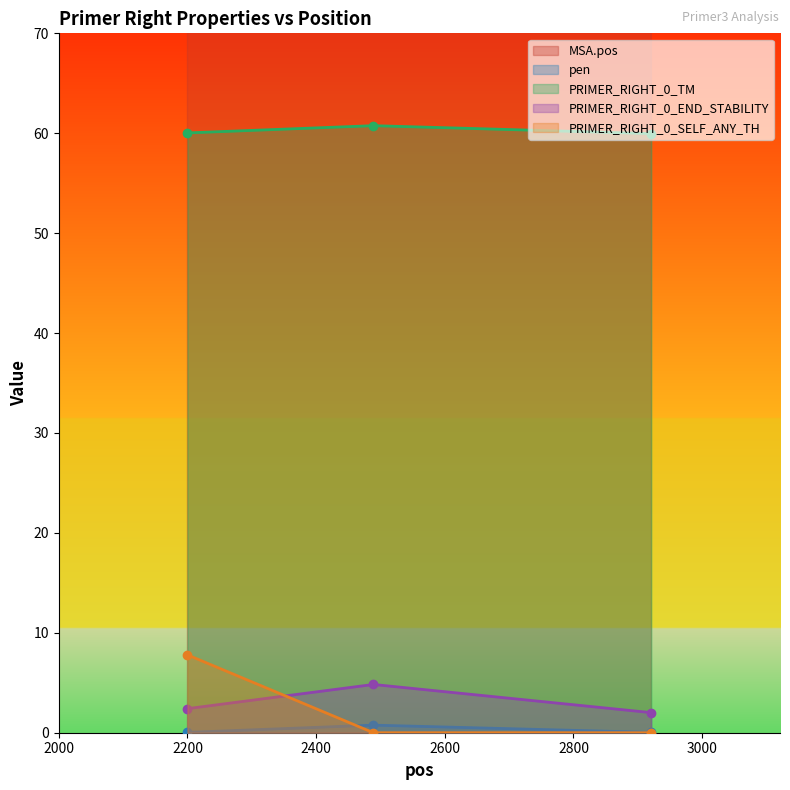

Reading left to right, transcribe all the data shown in this chart.

MSA.pos: 2200=2262.0	2489=2551.0	2921=3032.0
pen: 2200=0.0	2489=0.8	2921=0.0
PRIMER_RIGHT_0_TM: 2200=60.0	2489=60.8	2921=60.0
PRIMER_RIGHT_0_END_STABILITY: 2200=2.4	2489=4.8	2921=2.0
PRIMER_RIGHT_0_SELF_ANY_TH: 2200=7.8	2489=0.0	2921=0.0